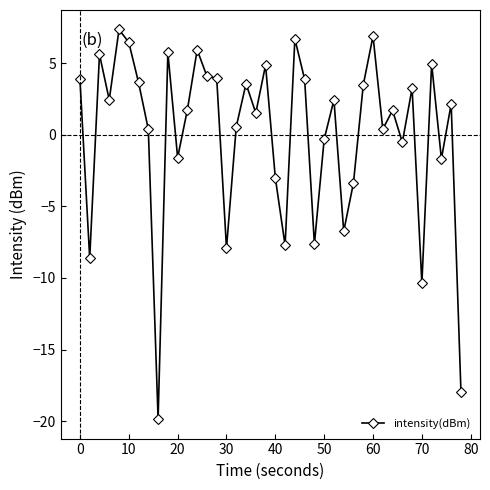

True or false: the data has more than 2 interior local peaks.

True